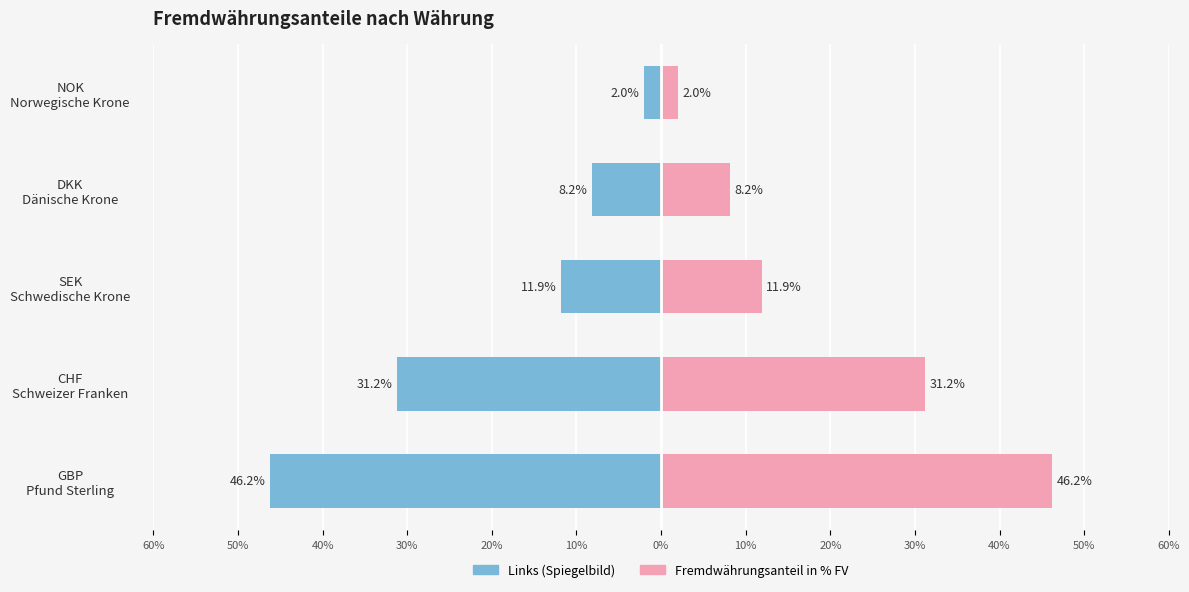

What position from the right is DKK Dänische Krone?

2